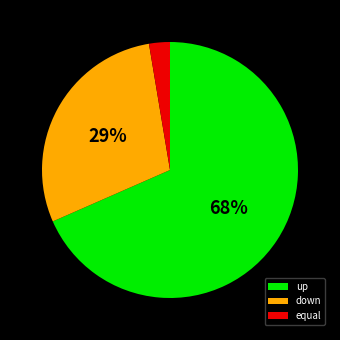

Do equal and up together represent more than half of the pie?

Yes